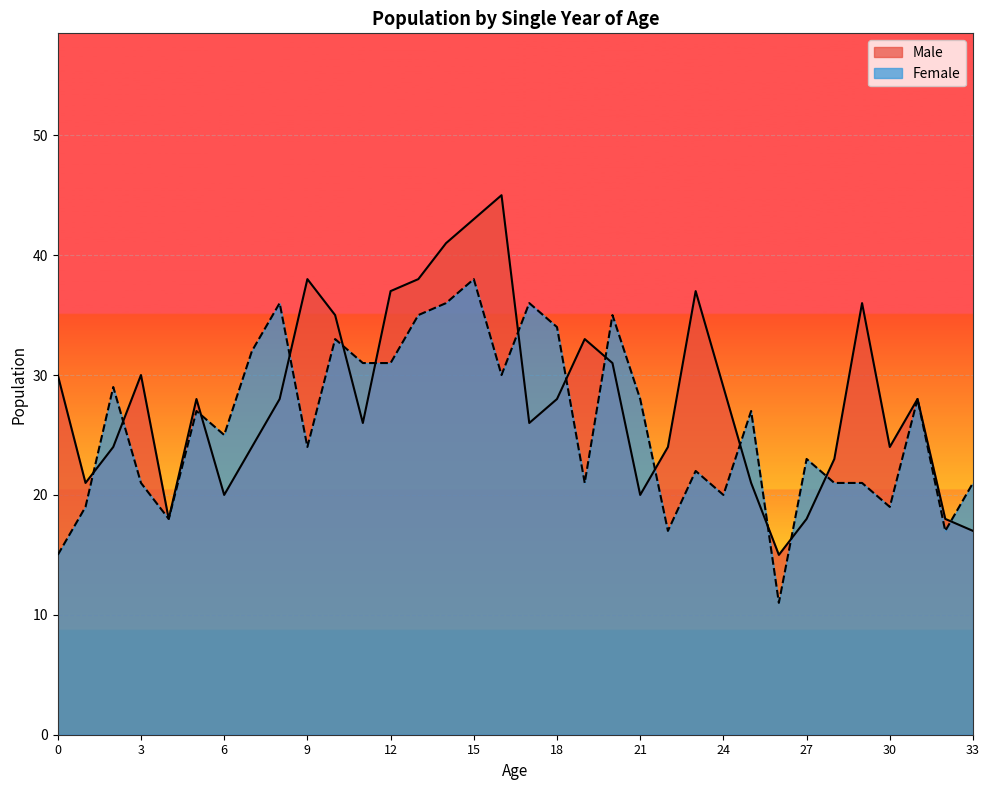

Which has a higher value, 24 or 16?

16